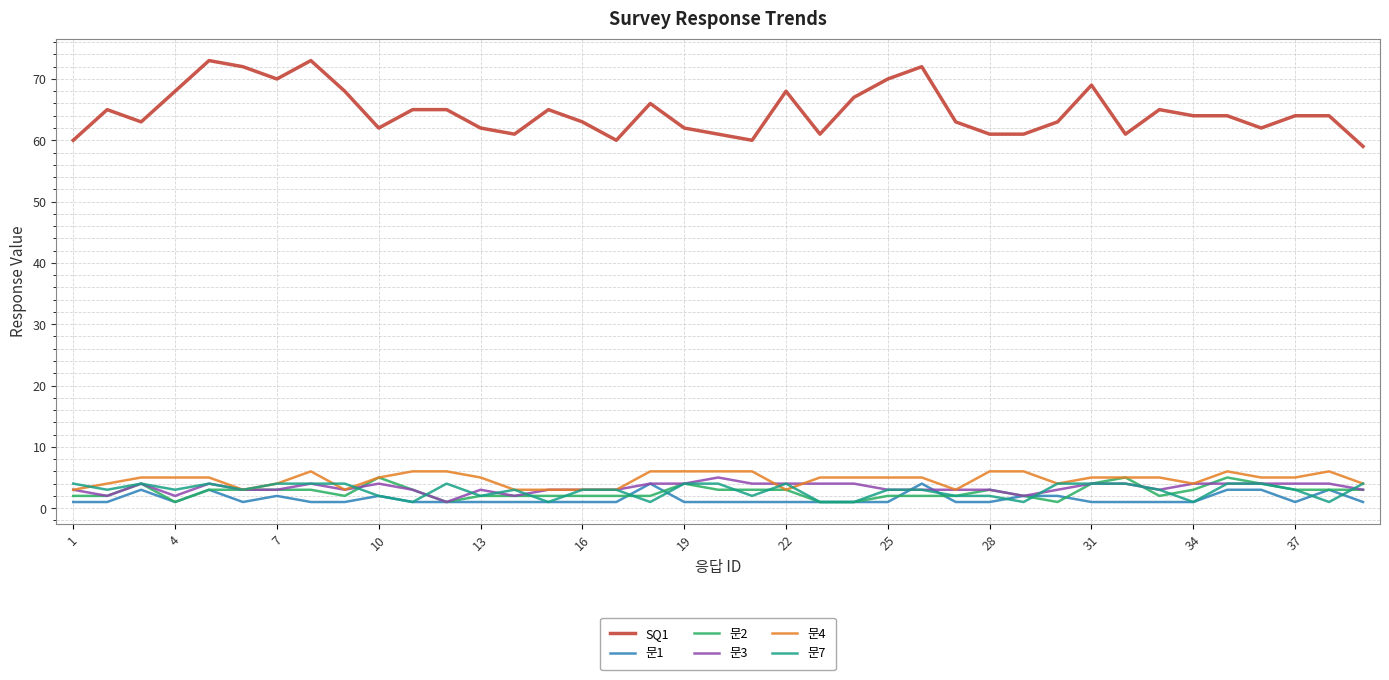

Which series has the widest spread of values?

SQ1